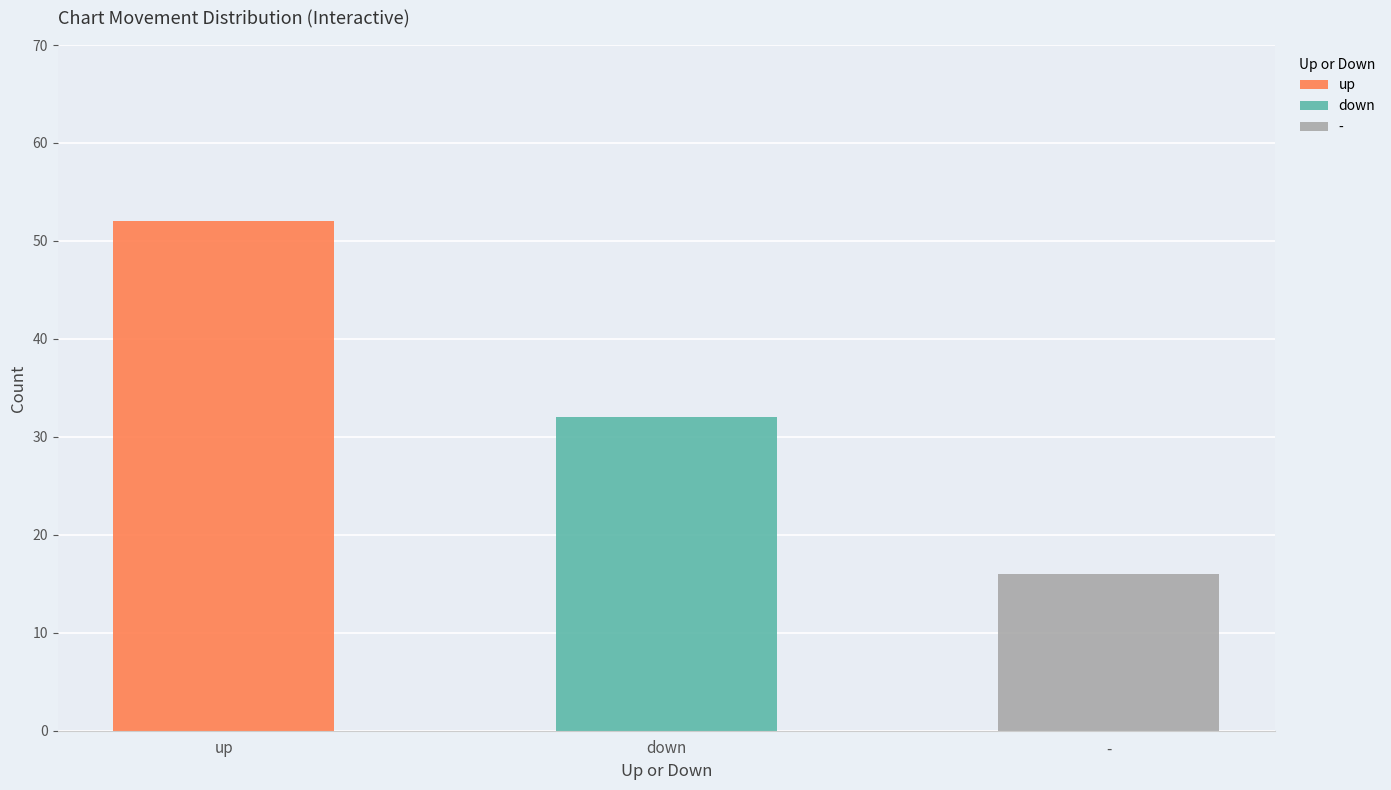

How many series are shown in this chart?

1